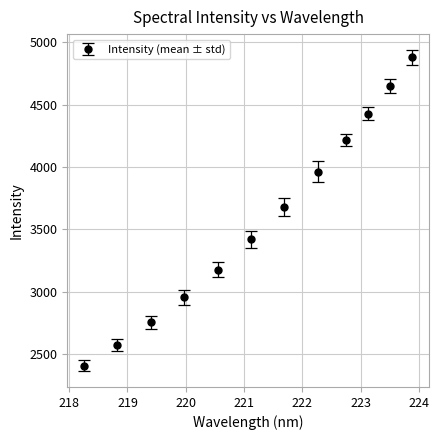

True or false: there are more than 1 points higher than both neighbors.

False